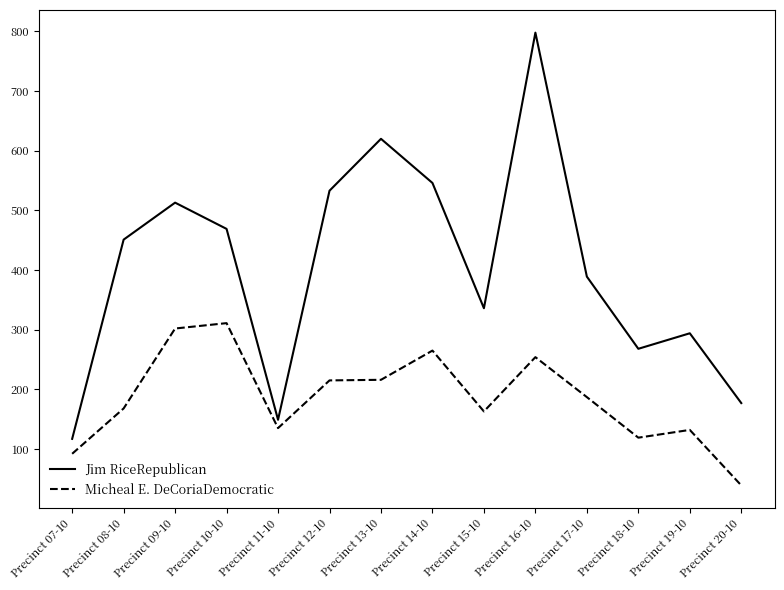

At which category does Micheal E. DeCoriaDemocratic reach its first local valley?

Precinct 11-10